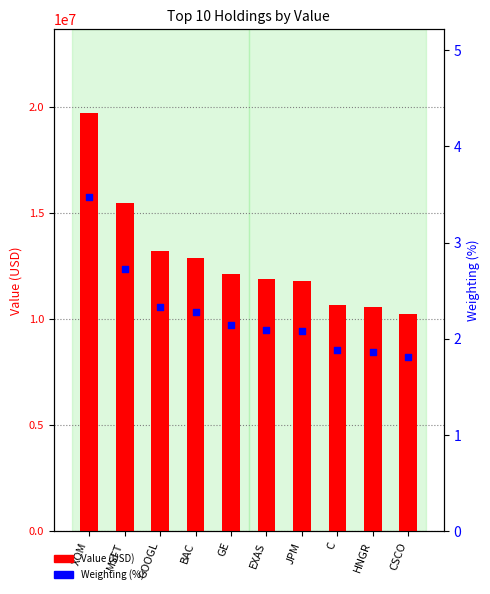

Which series contains the highest Y value?

Value